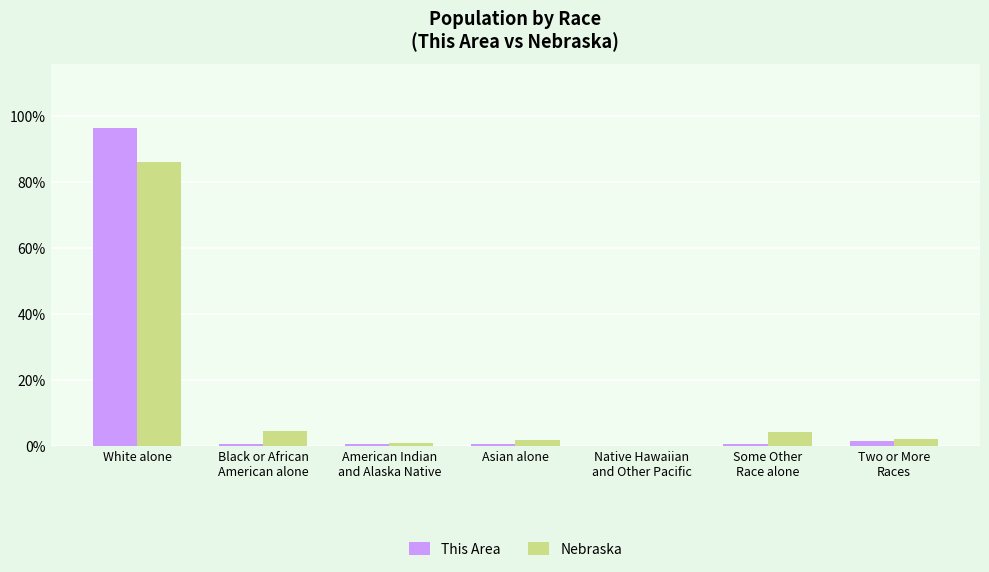

What is the spread (max minus min) of values at American Indian
and Alaska Native?

0.5